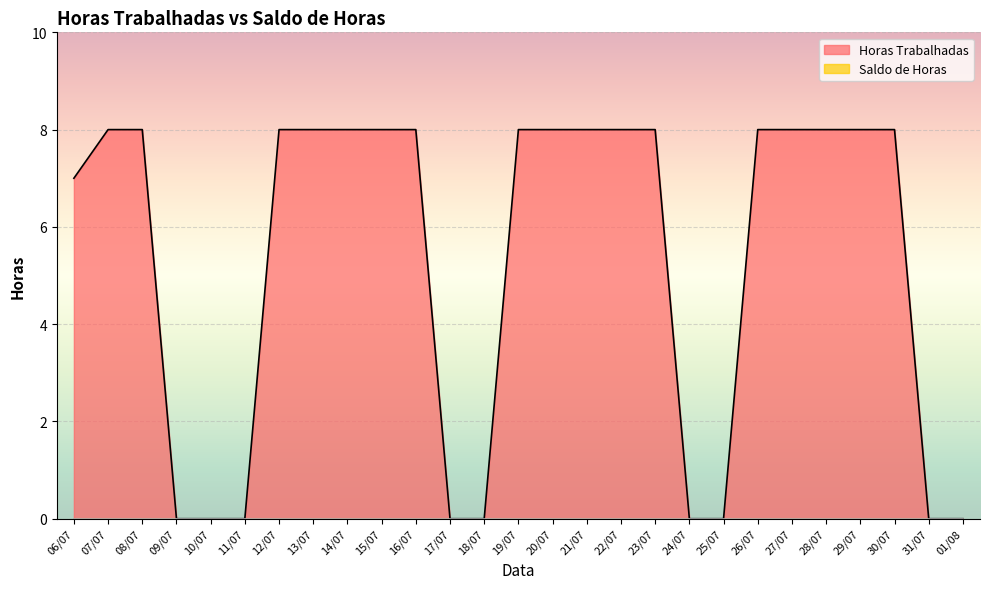

Rank the categories by value from highest to lowest.

07/07, 08/07, 12/07, 13/07, 14/07, 15/07, 16/07, 19/07, 20/07, 21/07, 22/07, 23/07, 26/07, 27/07, 28/07, 29/07, 30/07, 06/07, 09/07, 10/07, 11/07, 17/07, 18/07, 24/07, 25/07, 31/07, 01/08